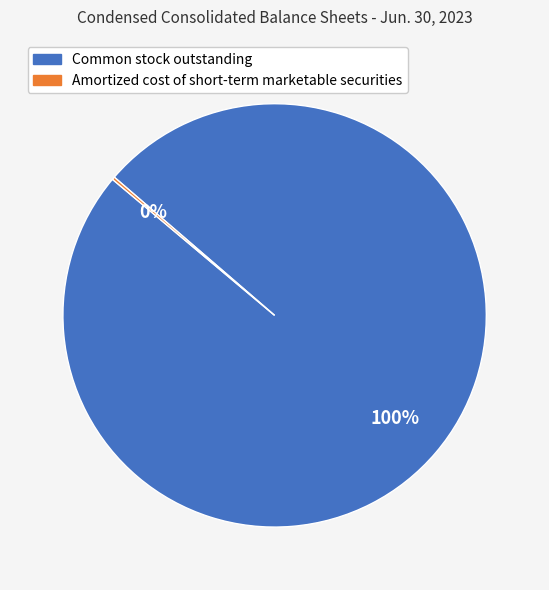

To the nearest percent, what portion does Common stock outstanding represent?

100%